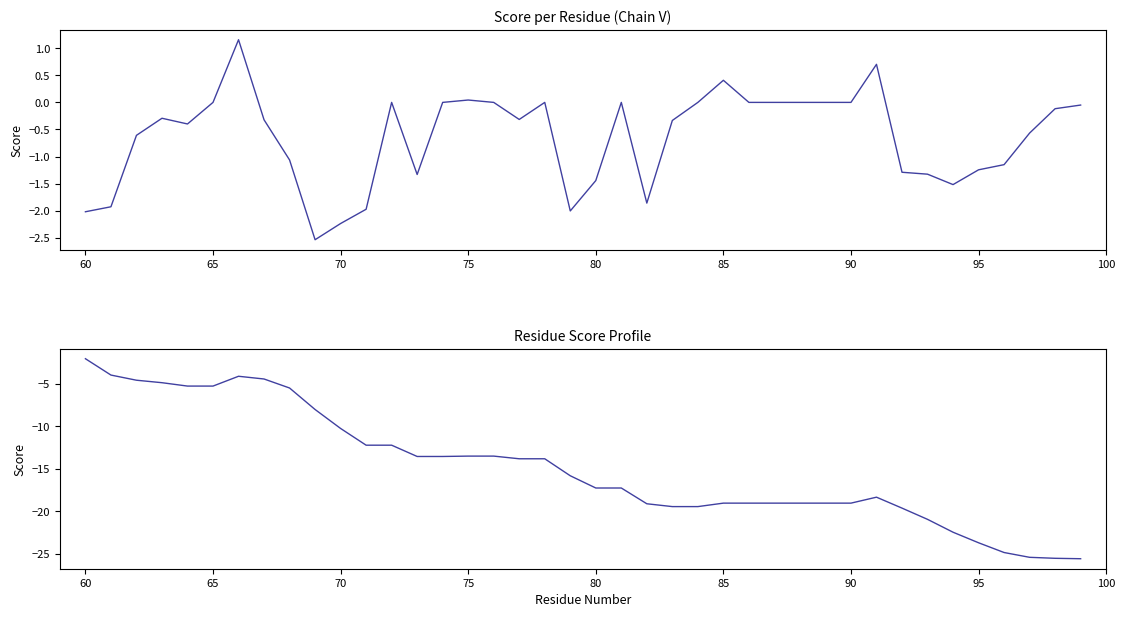

What is the sum of all cumulative score values?

-593.3